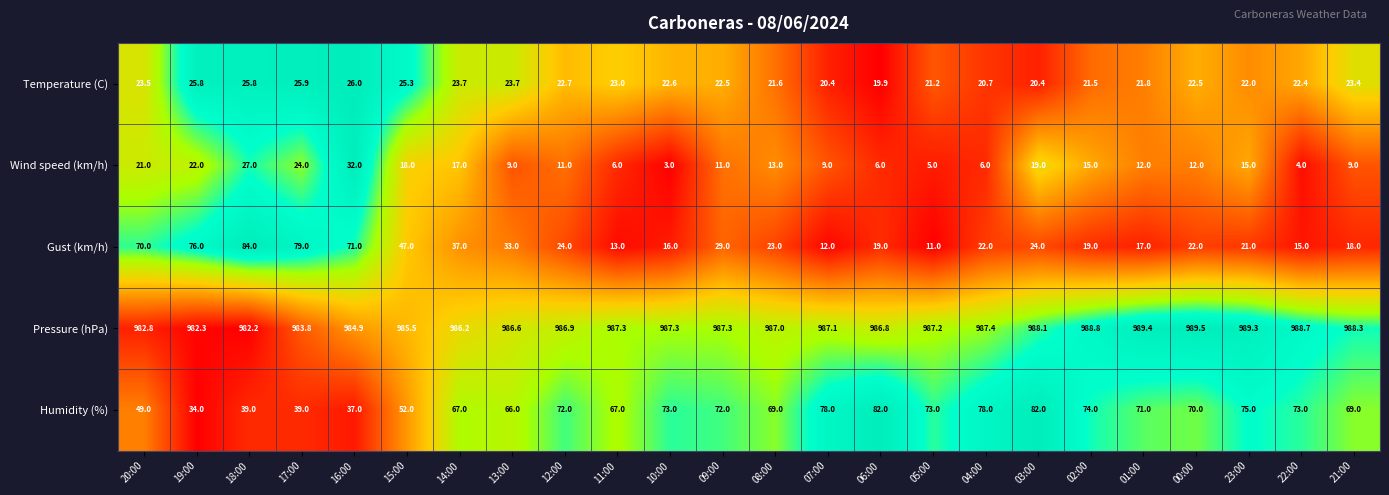

What is the approximate value of Wind speed (km/h) at 15:00?

18.0